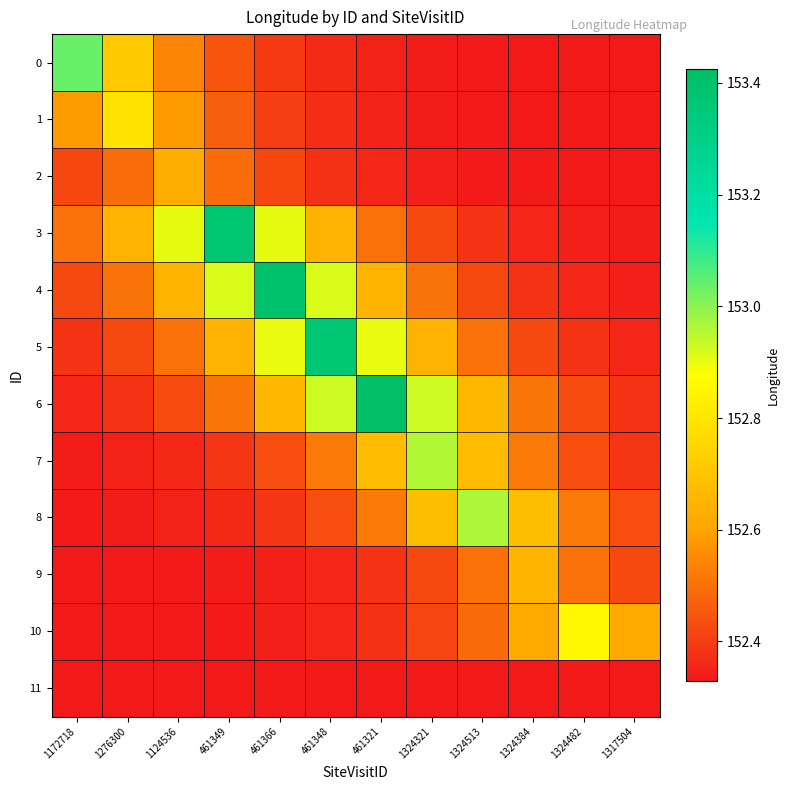

Which series has the largest range (max minus min)?

6